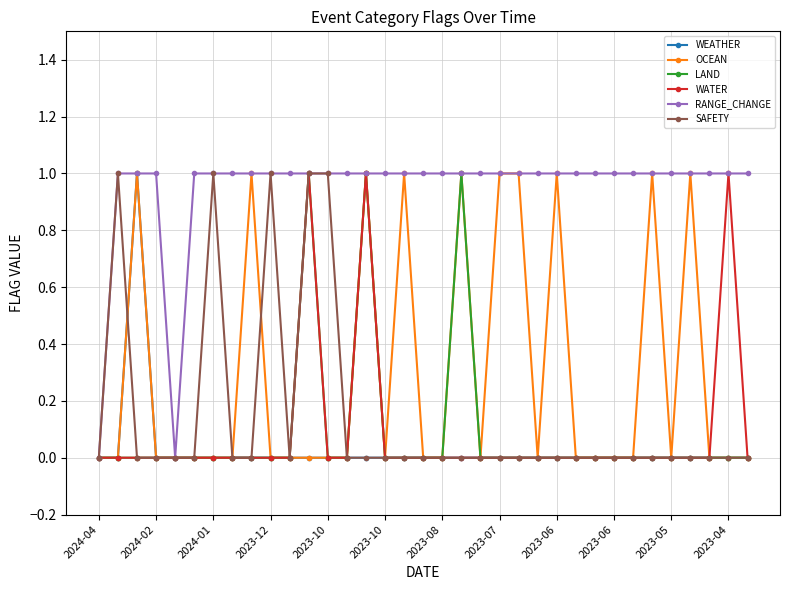

True or false: OCEAN has more than 0 points higher than both neighbors.

True